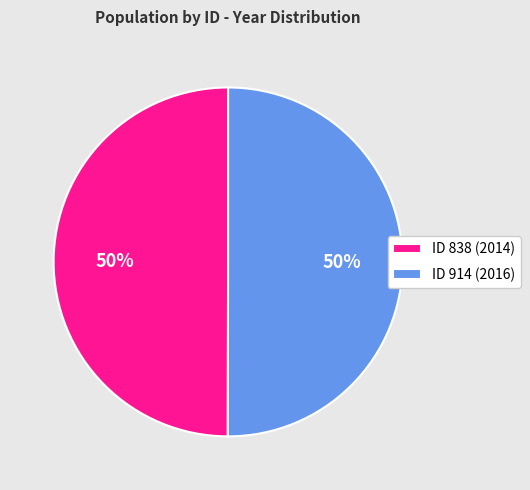

What percentage is the ID 914 (2016) slice, to the nearest percent?

50%